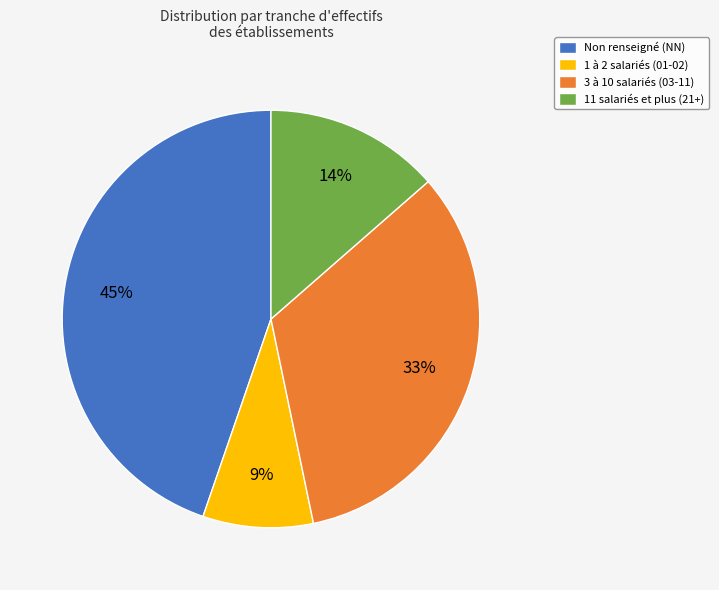

True or false: 11 salariés et plus (21+) accounts for 14% of the total.

True